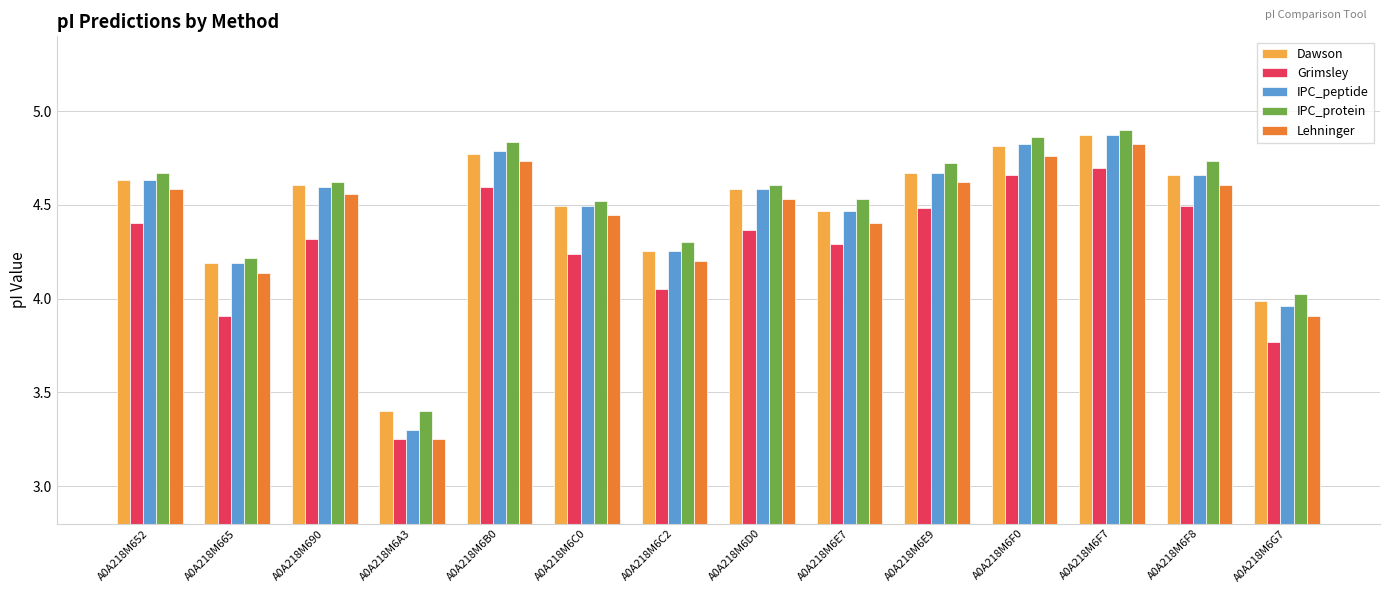

What is the sum of the Dawson values at A0A218M6E7 and A0A218M652?

9.1